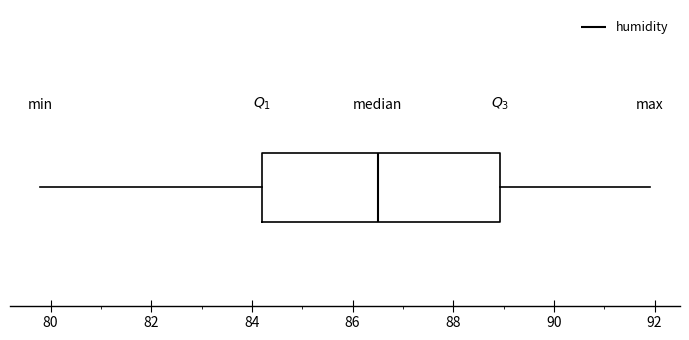

Where does the median line of the box sit on the x-axis? The values are not printed on the chart, so give them approximately, as read against the axis.

86.6